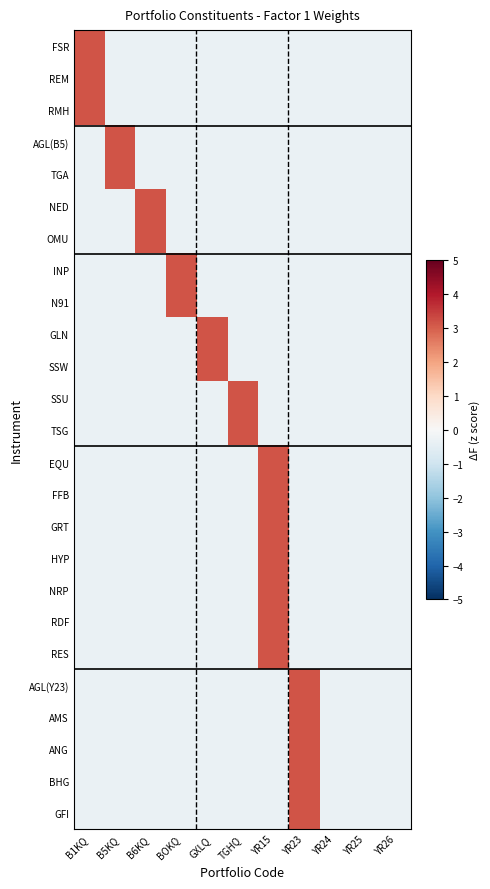

Reading right to left, list all the values displayed in this chart.

FSR: YR26=-0.3	YR25=-0.3	YR24=-0.3	YR23=-0.3	YR15=-0.3	TGHQ=-0.3	GXLQ=-0.3	BOKQ=-0.3	B6KQ=-0.3	B5KQ=-0.3	B1KQ=3.2
REM: YR26=-0.3	YR25=-0.3	YR24=-0.3	YR23=-0.3	YR15=-0.3	TGHQ=-0.3	GXLQ=-0.3	BOKQ=-0.3	B6KQ=-0.3	B5KQ=-0.3	B1KQ=3.2
RMH: YR26=-0.3	YR25=-0.3	YR24=-0.3	YR23=-0.3	YR15=-0.3	TGHQ=-0.3	GXLQ=-0.3	BOKQ=-0.3	B6KQ=-0.3	B5KQ=-0.3	B1KQ=3.2
AGL(B5): YR26=-0.3	YR25=-0.3	YR24=-0.3	YR23=-0.3	YR15=-0.3	TGHQ=-0.3	GXLQ=-0.3	BOKQ=-0.3	B6KQ=-0.3	B5KQ=3.2	B1KQ=-0.3
TGA: YR26=-0.3	YR25=-0.3	YR24=-0.3	YR23=-0.3	YR15=-0.3	TGHQ=-0.3	GXLQ=-0.3	BOKQ=-0.3	B6KQ=-0.3	B5KQ=3.2	B1KQ=-0.3
NED: YR26=-0.3	YR25=-0.3	YR24=-0.3	YR23=-0.3	YR15=-0.3	TGHQ=-0.3	GXLQ=-0.3	BOKQ=-0.3	B6KQ=3.2	B5KQ=-0.3	B1KQ=-0.3
OMU: YR26=-0.3	YR25=-0.3	YR24=-0.3	YR23=-0.3	YR15=-0.3	TGHQ=-0.3	GXLQ=-0.3	BOKQ=-0.3	B6KQ=3.2	B5KQ=-0.3	B1KQ=-0.3
INP: YR26=-0.3	YR25=-0.3	YR24=-0.3	YR23=-0.3	YR15=-0.3	TGHQ=-0.3	GXLQ=-0.3	BOKQ=3.2	B6KQ=-0.3	B5KQ=-0.3	B1KQ=-0.3
N91: YR26=-0.3	YR25=-0.3	YR24=-0.3	YR23=-0.3	YR15=-0.3	TGHQ=-0.3	GXLQ=-0.3	BOKQ=3.2	B6KQ=-0.3	B5KQ=-0.3	B1KQ=-0.3
GLN: YR26=-0.3	YR25=-0.3	YR24=-0.3	YR23=-0.3	YR15=-0.3	TGHQ=-0.3	GXLQ=3.2	BOKQ=-0.3	B6KQ=-0.3	B5KQ=-0.3	B1KQ=-0.3
SSW: YR26=-0.3	YR25=-0.3	YR24=-0.3	YR23=-0.3	YR15=-0.3	TGHQ=-0.3	GXLQ=3.2	BOKQ=-0.3	B6KQ=-0.3	B5KQ=-0.3	B1KQ=-0.3
SSU: YR26=-0.3	YR25=-0.3	YR24=-0.3	YR23=-0.3	YR15=-0.3	TGHQ=3.2	GXLQ=-0.3	BOKQ=-0.3	B6KQ=-0.3	B5KQ=-0.3	B1KQ=-0.3
TSG: YR26=-0.3	YR25=-0.3	YR24=-0.3	YR23=-0.3	YR15=-0.3	TGHQ=3.2	GXLQ=-0.3	BOKQ=-0.3	B6KQ=-0.3	B5KQ=-0.3	B1KQ=-0.3
EQU: YR26=-0.3	YR25=-0.3	YR24=-0.3	YR23=-0.3	YR15=3.2	TGHQ=-0.3	GXLQ=-0.3	BOKQ=-0.3	B6KQ=-0.3	B5KQ=-0.3	B1KQ=-0.3
FFB: YR26=-0.3	YR25=-0.3	YR24=-0.3	YR23=-0.3	YR15=3.2	TGHQ=-0.3	GXLQ=-0.3	BOKQ=-0.3	B6KQ=-0.3	B5KQ=-0.3	B1KQ=-0.3
GRT: YR26=-0.3	YR25=-0.3	YR24=-0.3	YR23=-0.3	YR15=3.2	TGHQ=-0.3	GXLQ=-0.3	BOKQ=-0.3	B6KQ=-0.3	B5KQ=-0.3	B1KQ=-0.3
HYP: YR26=-0.3	YR25=-0.3	YR24=-0.3	YR23=-0.3	YR15=3.2	TGHQ=-0.3	GXLQ=-0.3	BOKQ=-0.3	B6KQ=-0.3	B5KQ=-0.3	B1KQ=-0.3
NRP: YR26=-0.3	YR25=-0.3	YR24=-0.3	YR23=-0.3	YR15=3.2	TGHQ=-0.3	GXLQ=-0.3	BOKQ=-0.3	B6KQ=-0.3	B5KQ=-0.3	B1KQ=-0.3
RDF: YR26=-0.3	YR25=-0.3	YR24=-0.3	YR23=-0.3	YR15=3.2	TGHQ=-0.3	GXLQ=-0.3	BOKQ=-0.3	B6KQ=-0.3	B5KQ=-0.3	B1KQ=-0.3
RES: YR26=-0.3	YR25=-0.3	YR24=-0.3	YR23=-0.3	YR15=3.2	TGHQ=-0.3	GXLQ=-0.3	BOKQ=-0.3	B6KQ=-0.3	B5KQ=-0.3	B1KQ=-0.3
AGL(Y23): YR26=-0.3	YR25=-0.3	YR24=-0.3	YR23=3.2	YR15=-0.3	TGHQ=-0.3	GXLQ=-0.3	BOKQ=-0.3	B6KQ=-0.3	B5KQ=-0.3	B1KQ=-0.3
AMS: YR26=-0.3	YR25=-0.3	YR24=-0.3	YR23=3.2	YR15=-0.3	TGHQ=-0.3	GXLQ=-0.3	BOKQ=-0.3	B6KQ=-0.3	B5KQ=-0.3	B1KQ=-0.3
ANG: YR26=-0.3	YR25=-0.3	YR24=-0.3	YR23=3.2	YR15=-0.3	TGHQ=-0.3	GXLQ=-0.3	BOKQ=-0.3	B6KQ=-0.3	B5KQ=-0.3	B1KQ=-0.3
BHG: YR26=-0.3	YR25=-0.3	YR24=-0.3	YR23=3.2	YR15=-0.3	TGHQ=-0.3	GXLQ=-0.3	BOKQ=-0.3	B6KQ=-0.3	B5KQ=-0.3	B1KQ=-0.3
GFI: YR26=-0.3	YR25=-0.3	YR24=-0.3	YR23=3.2	YR15=-0.3	TGHQ=-0.3	GXLQ=-0.3	BOKQ=-0.3	B6KQ=-0.3	B5KQ=-0.3	B1KQ=-0.3